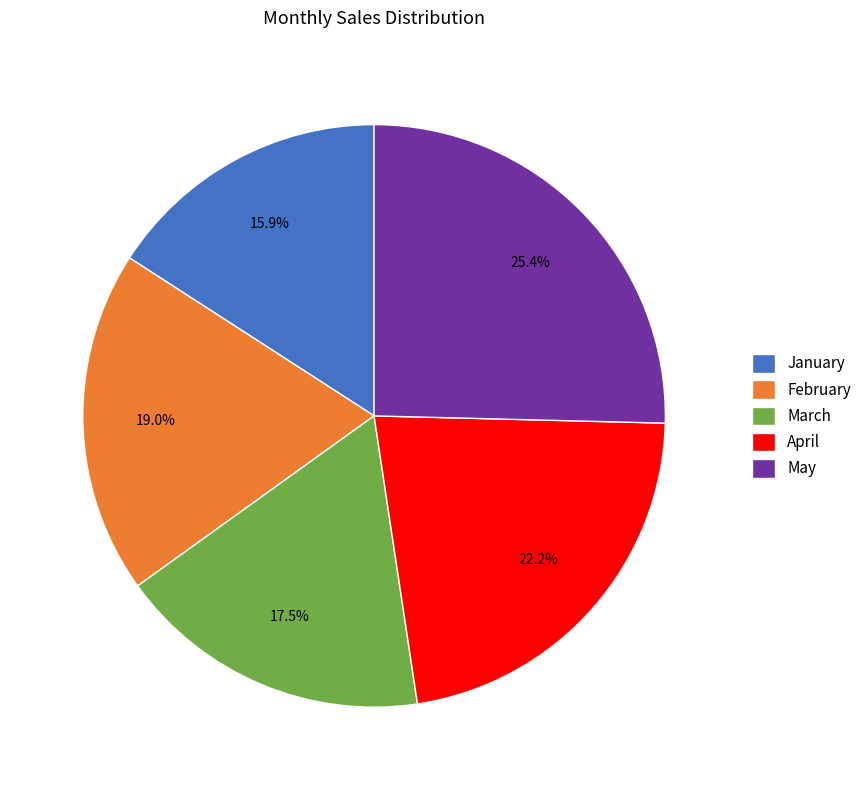

To the nearest percent, what is the difference between the February and March slice percentages?

2%